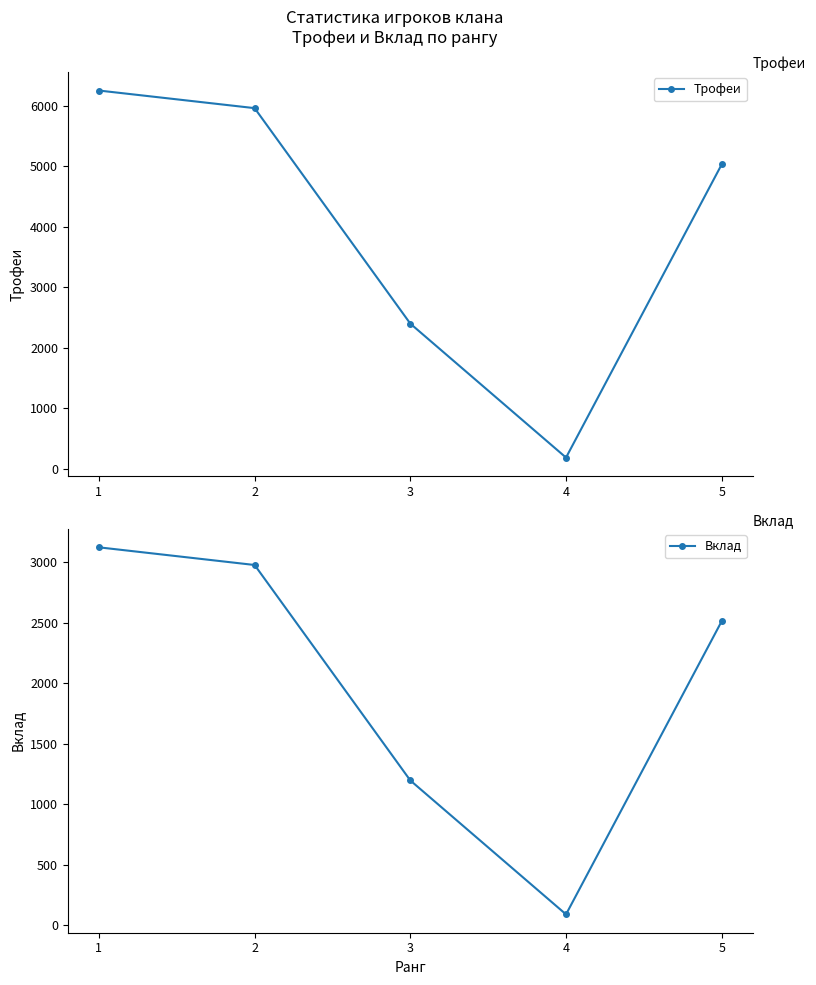

Which series has the largest total across all categories?

Трофеи